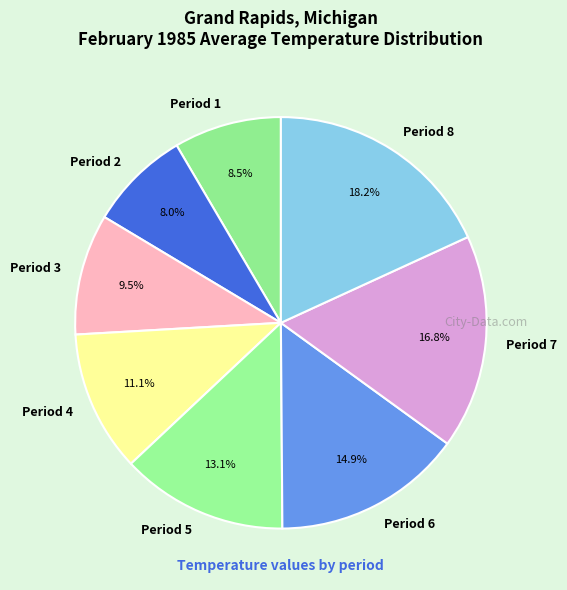

True or false: Period 4 accounts for 11% of the total.

True